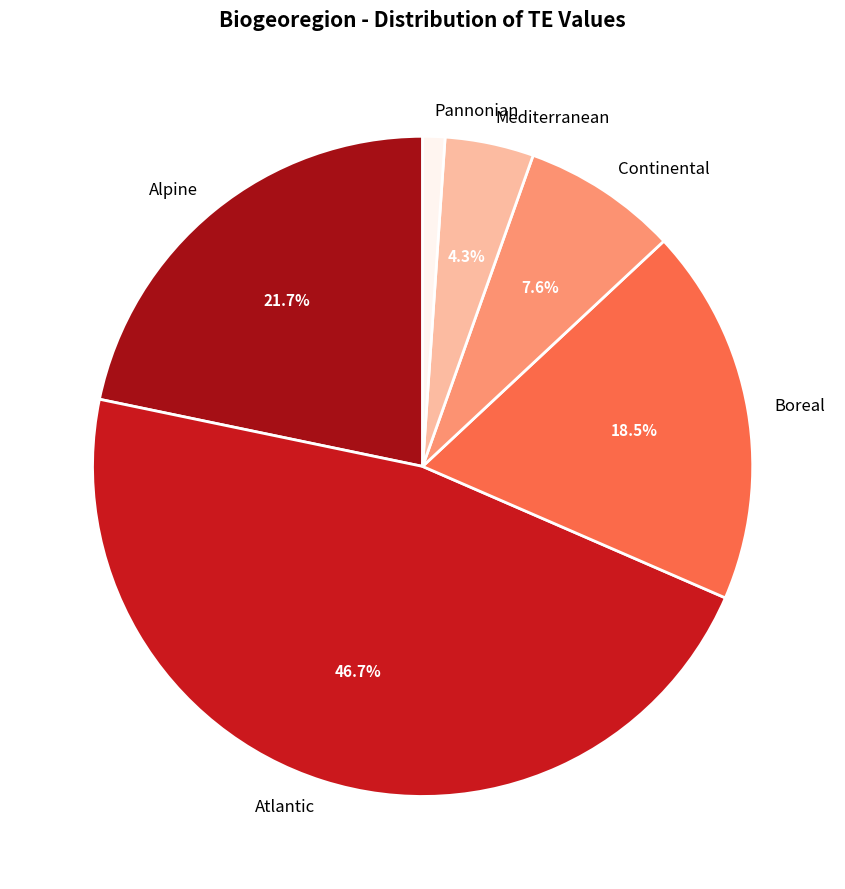

To the nearest percent, what portion does Alpine represent?

22%